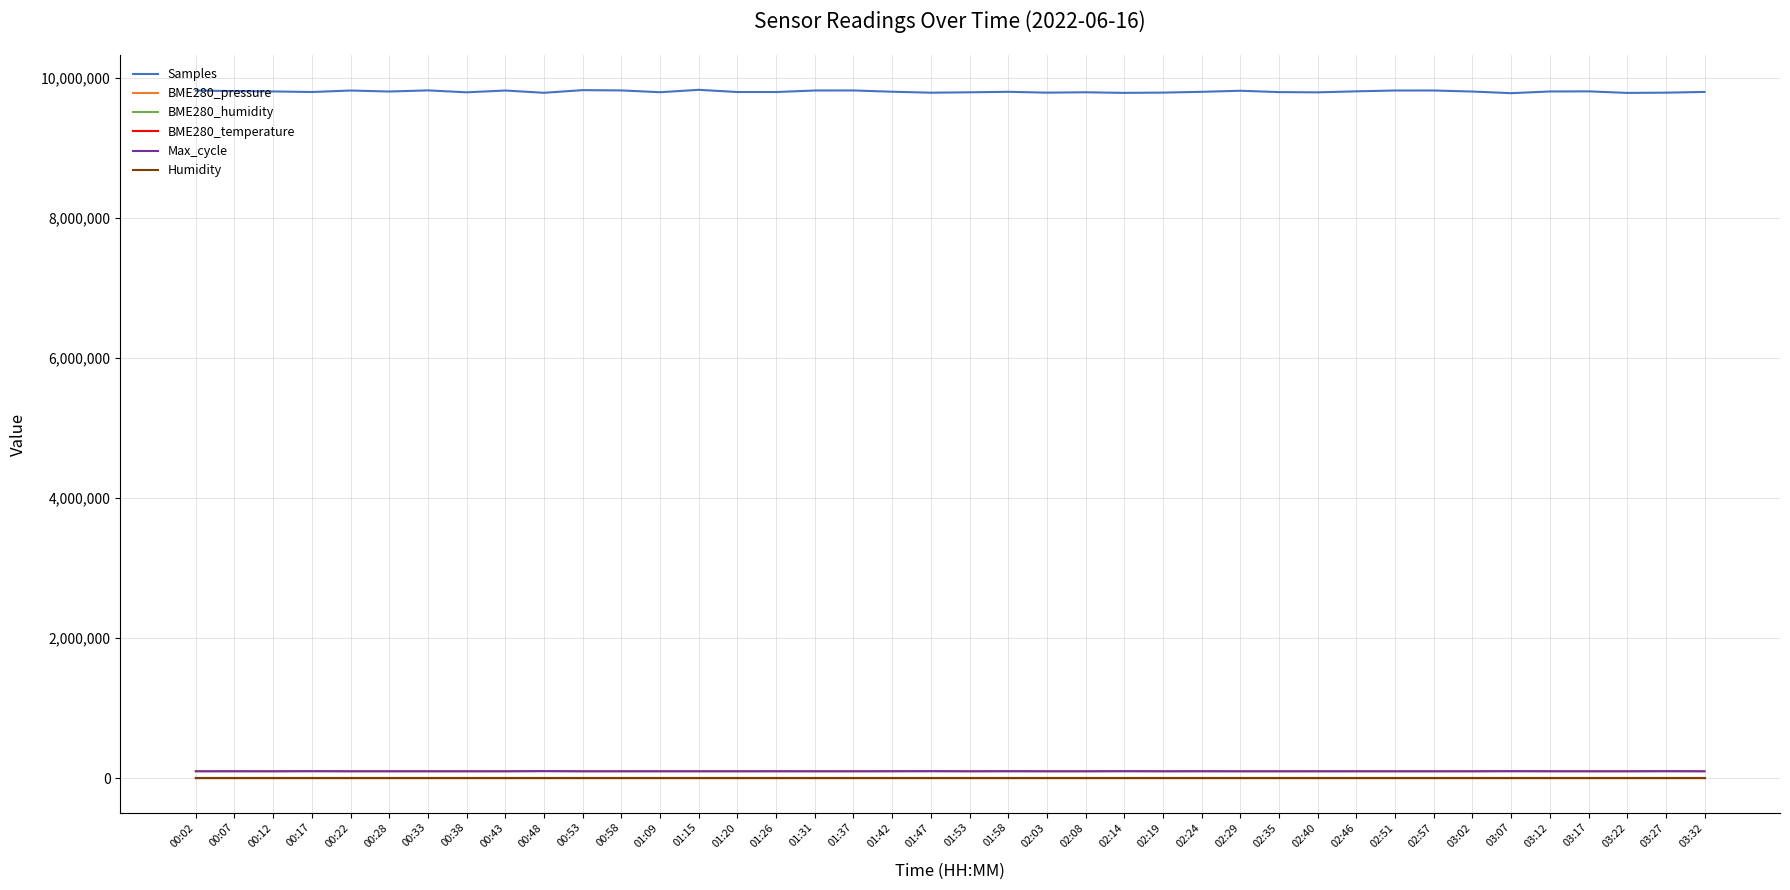

What is the difference between the maximum and minimum values in the Samples series?

47641.0